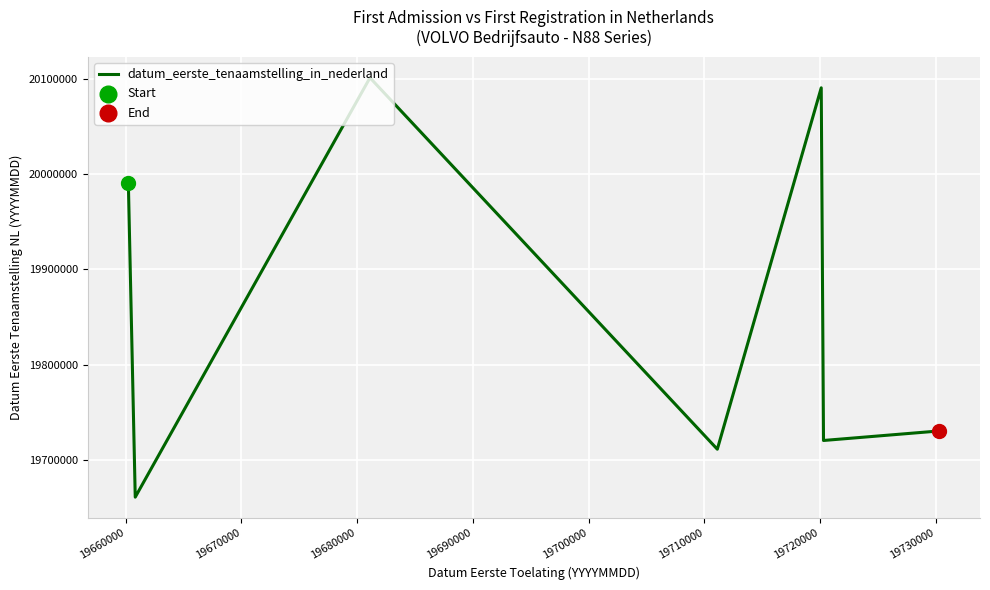

What is the smallest value displayed?

19660819